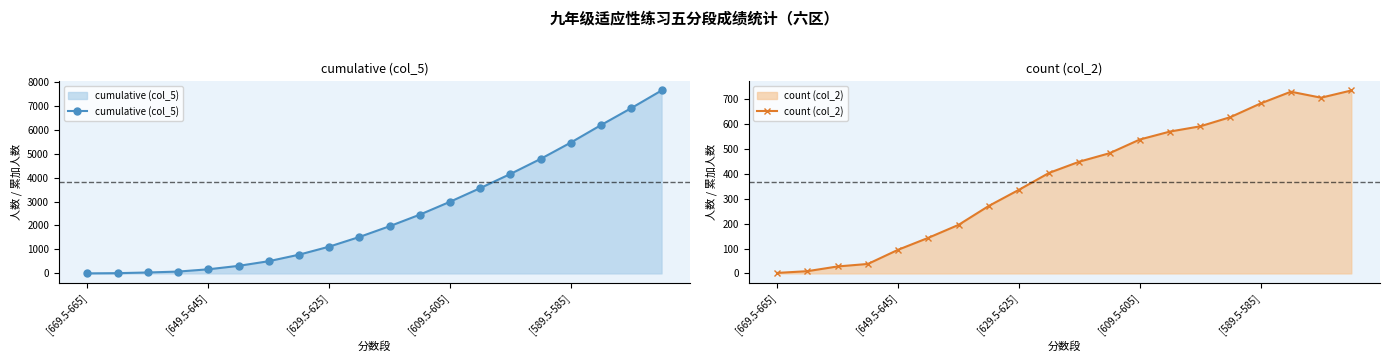

How many values in the count (col_2) series are below 449?

10